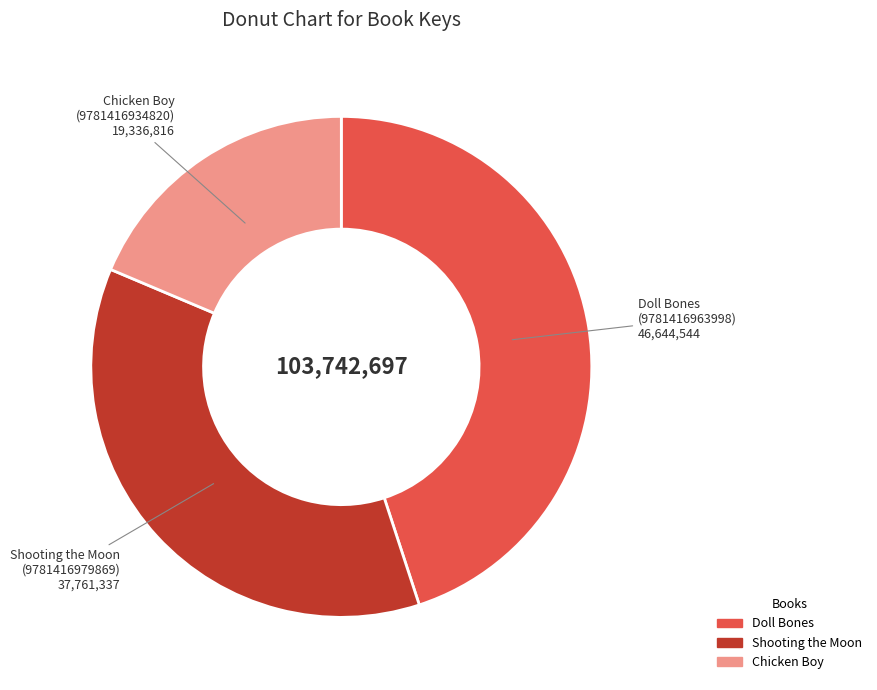

Is there a majority slice in this chart?

No